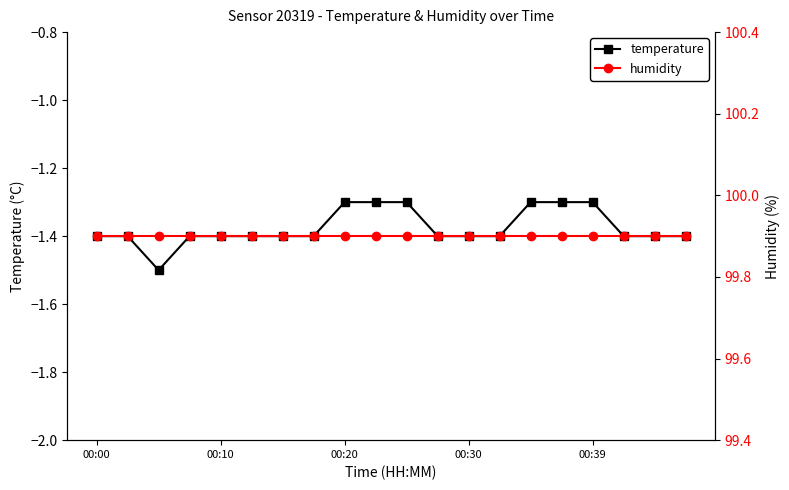

True or false: humidity and temperature intersect in this chart.

False